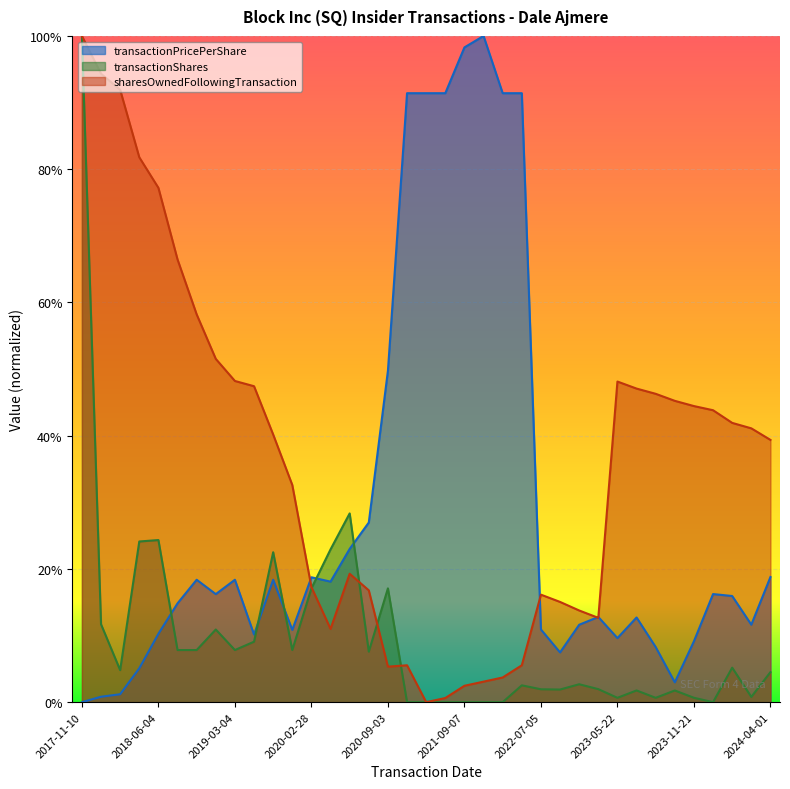

Which series ends up on top after the final intersection of sharesOwnedFollowingTransaction and transactionShares?

sharesOwnedFollowingTransaction